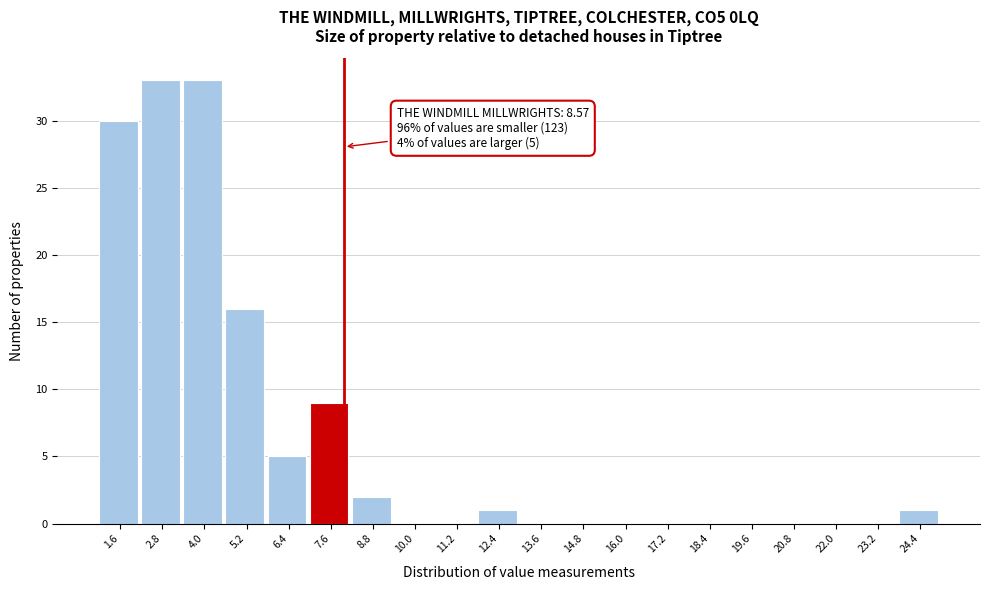

Reading left to right, list all the values displayed in this chart.

1.6=30	2.8=33	4.0=33	5.2=16	6.4=5	7.6=9	8.8=2	10.0=0	11.2=0	12.4=1	13.6=0	14.8=0	16.0=0	17.2=0	18.4=0	19.6=0	20.8=0	22.0=0	23.2=0	24.4=1